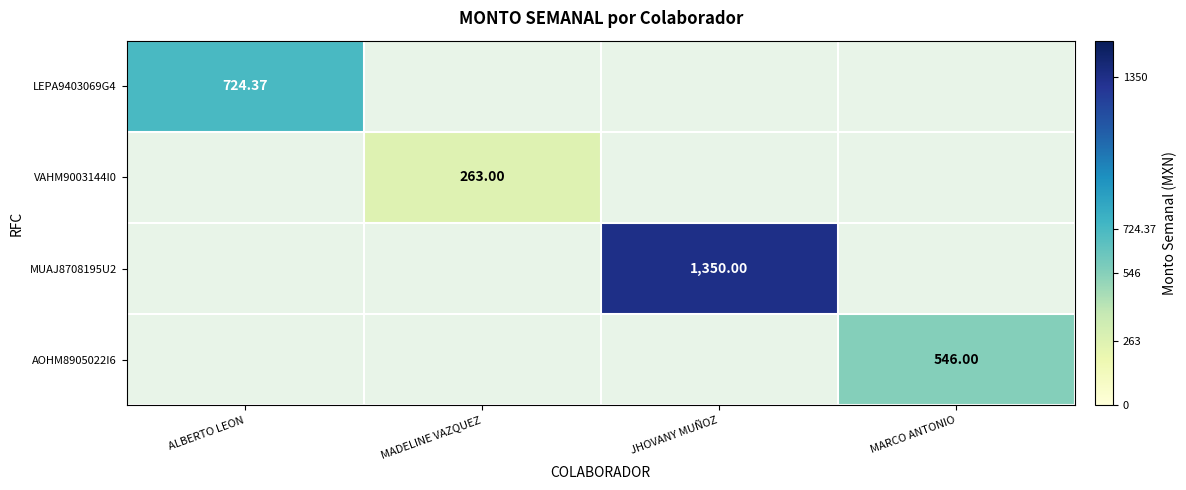

Is the value of MUAJ8708195U2 at JHOVANY MUÑOZ greater than the value of LEPA9403069G4 at ALBERTO LEON?

Yes